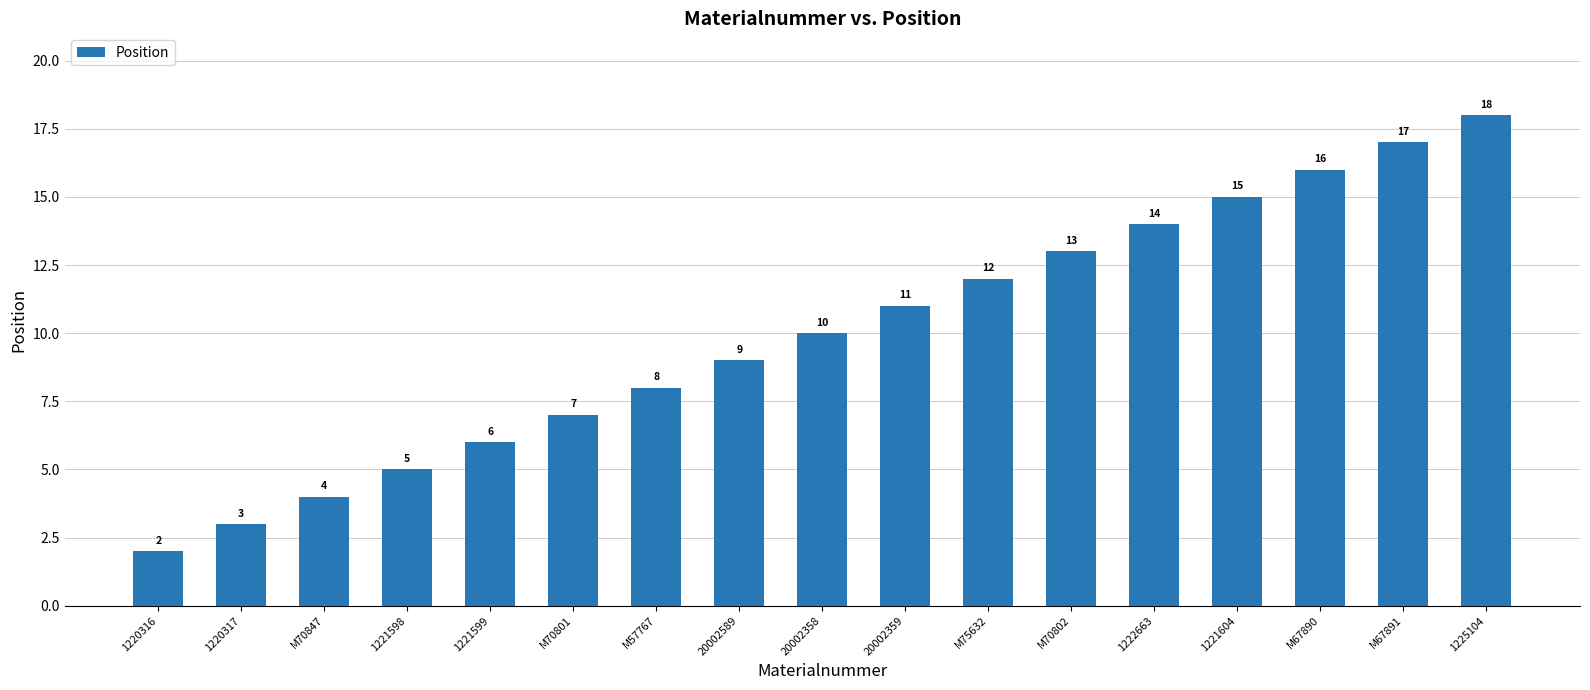

Rank the categories by value from highest to lowest.

1225104, M67891, M67890, 1221604, 1222663, M70802, M75632, 20002359, 20002358, 20002589, M57767, M70801, 1221599, 1221598, M70847, 1220317, 1220316